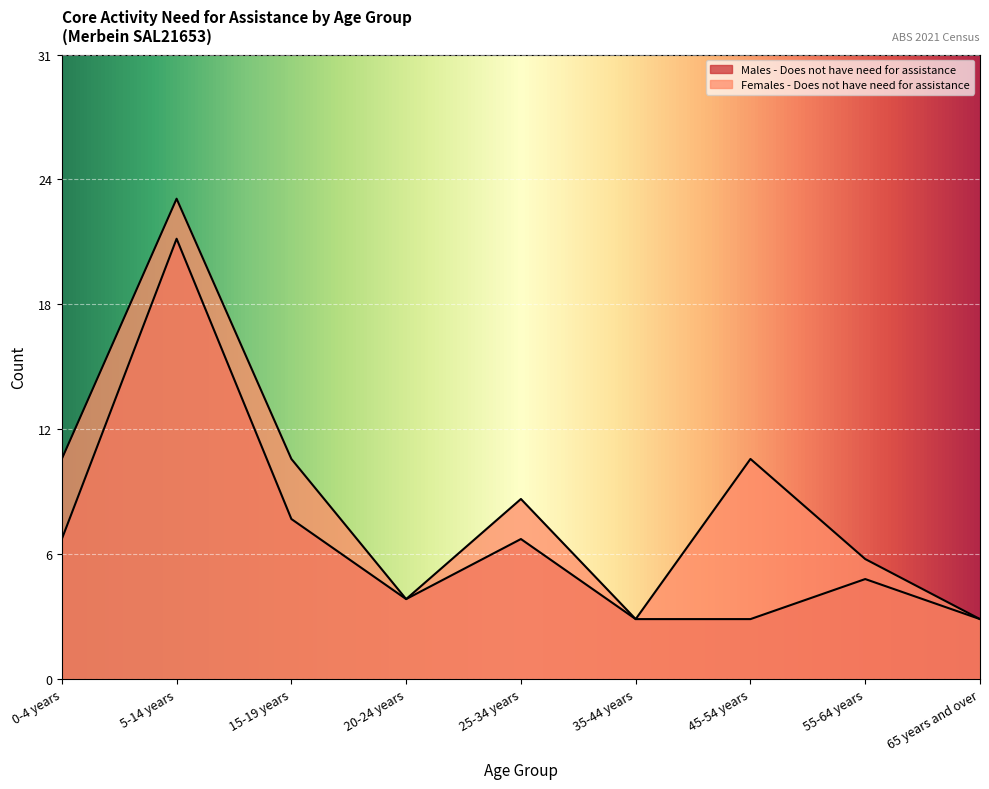

Between 35-44 years and 55-64 years, which series saw the biggest shift?

Females - Does not have need for assistance